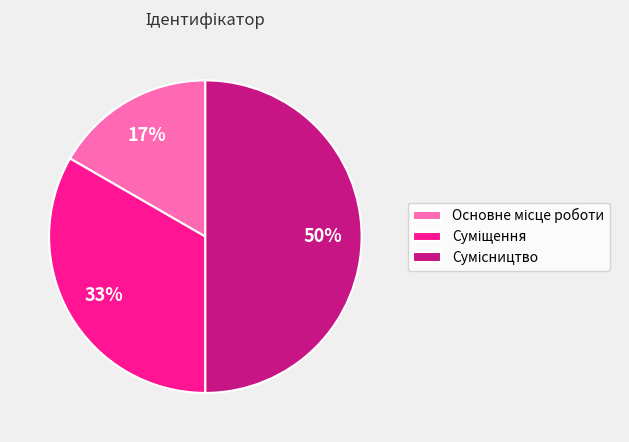

Count the number of slices in the pie.

3